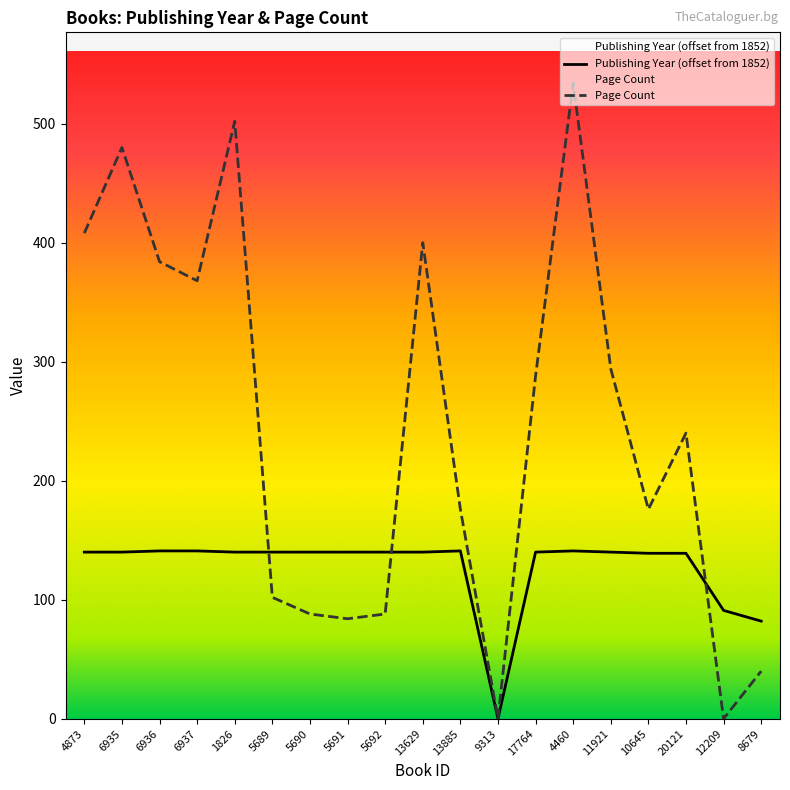

Reading left to right, list all the values displayed in this chart.

Publishing Year (offset from 1852): 140	140	141	141	140	140	140	140	140	140	141	0	140	141	140	139	139	91	82
Page Count: 408	480	384	368	502	102	88	84	88	400	176	0	288	534	294	176	240	0	40